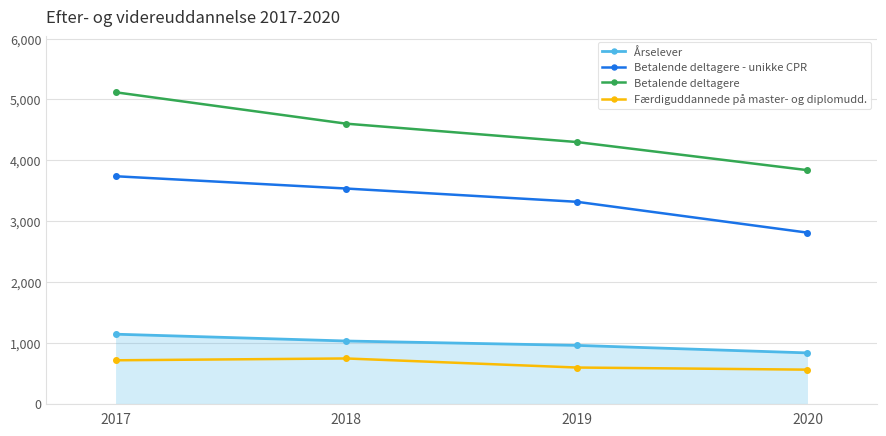

What is the value of the Betalende deltagere - unikke CPR point at the 4th from the left?

2811.0